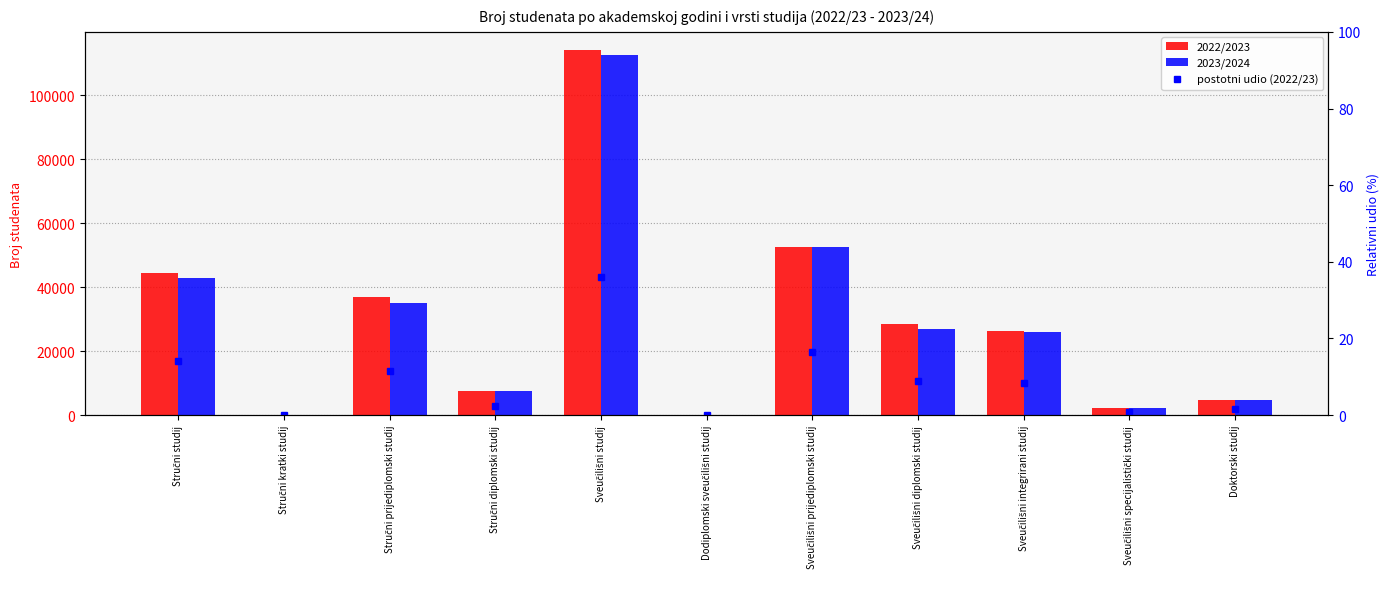

At how many categories does at least one series exceed 34571?

4